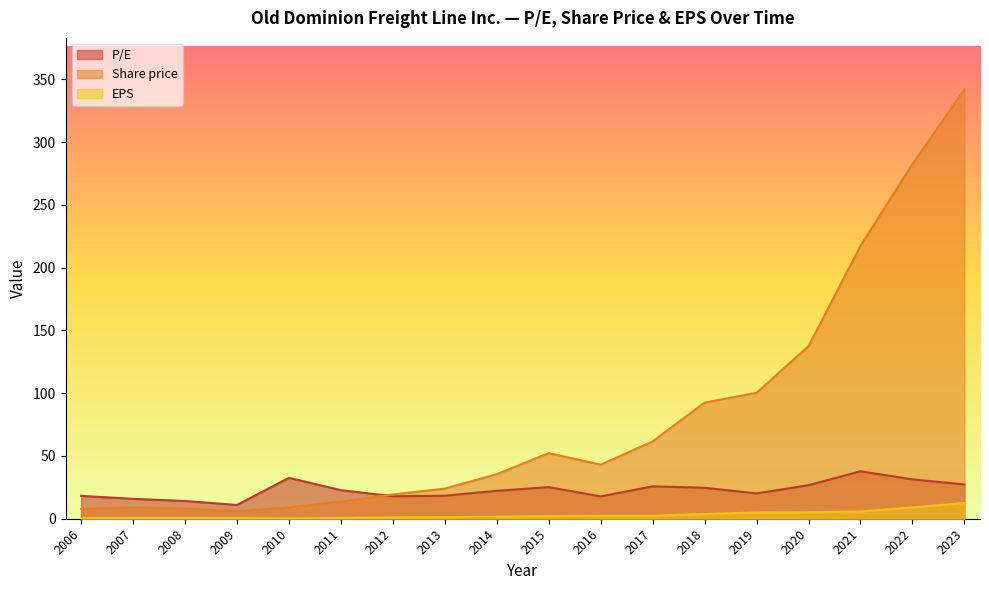

Reading left to right, list all the values displayed in this chart.

P/E: 2023=27.3	2022=31.4	2021=37.8	2020=26.7	2019=20.2	2018=24.7	2017=25.8	2016=17.8	2015=25.2	2014=22.2	2013=18.3	2012=17.9	2011=22.7	2010=32.5	2009=11.0	2008=14.1	2007=15.8	2006=18.2
Share price: 2023=342.0	2022=282.5	2021=217.3	2020=137.5	2019=100.3	2018=92.6	2017=61.6	2016=43.0	2015=52.2	2014=35.5	2013=24.0	2012=19.3	2011=13.7	2010=9.0	2009=6.0	2008=8.1	2007=9.1	2006=7.8
EPS: 2023=12.5	2022=9.0	2021=5.8	2020=5.2	2019=5.0	2018=3.8	2017=2.4	2016=2.4	2015=2.1	2014=1.6	2013=1.3	2012=1.1	2011=0.6	2010=0.3	2009=0.6	2008=0.6	2007=0.6	2006=0.4